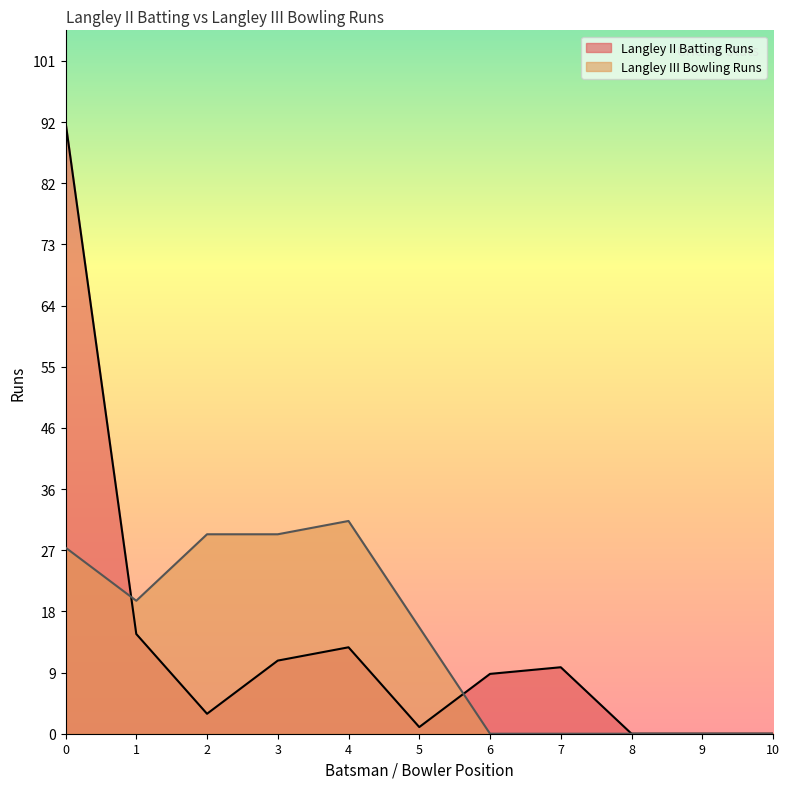

How many interior local peaks does the Langley II Batting Runs series have?

2